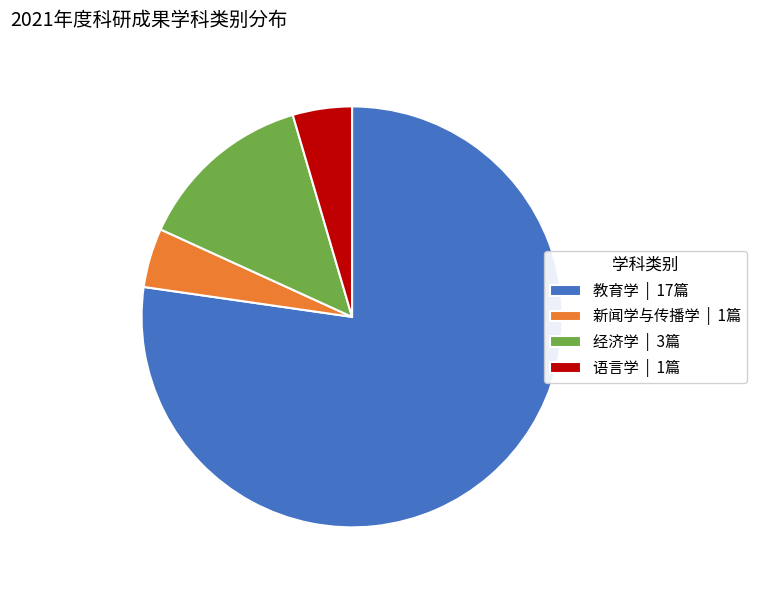

Which has a higher value, 教育学 or 经济学?

教育学